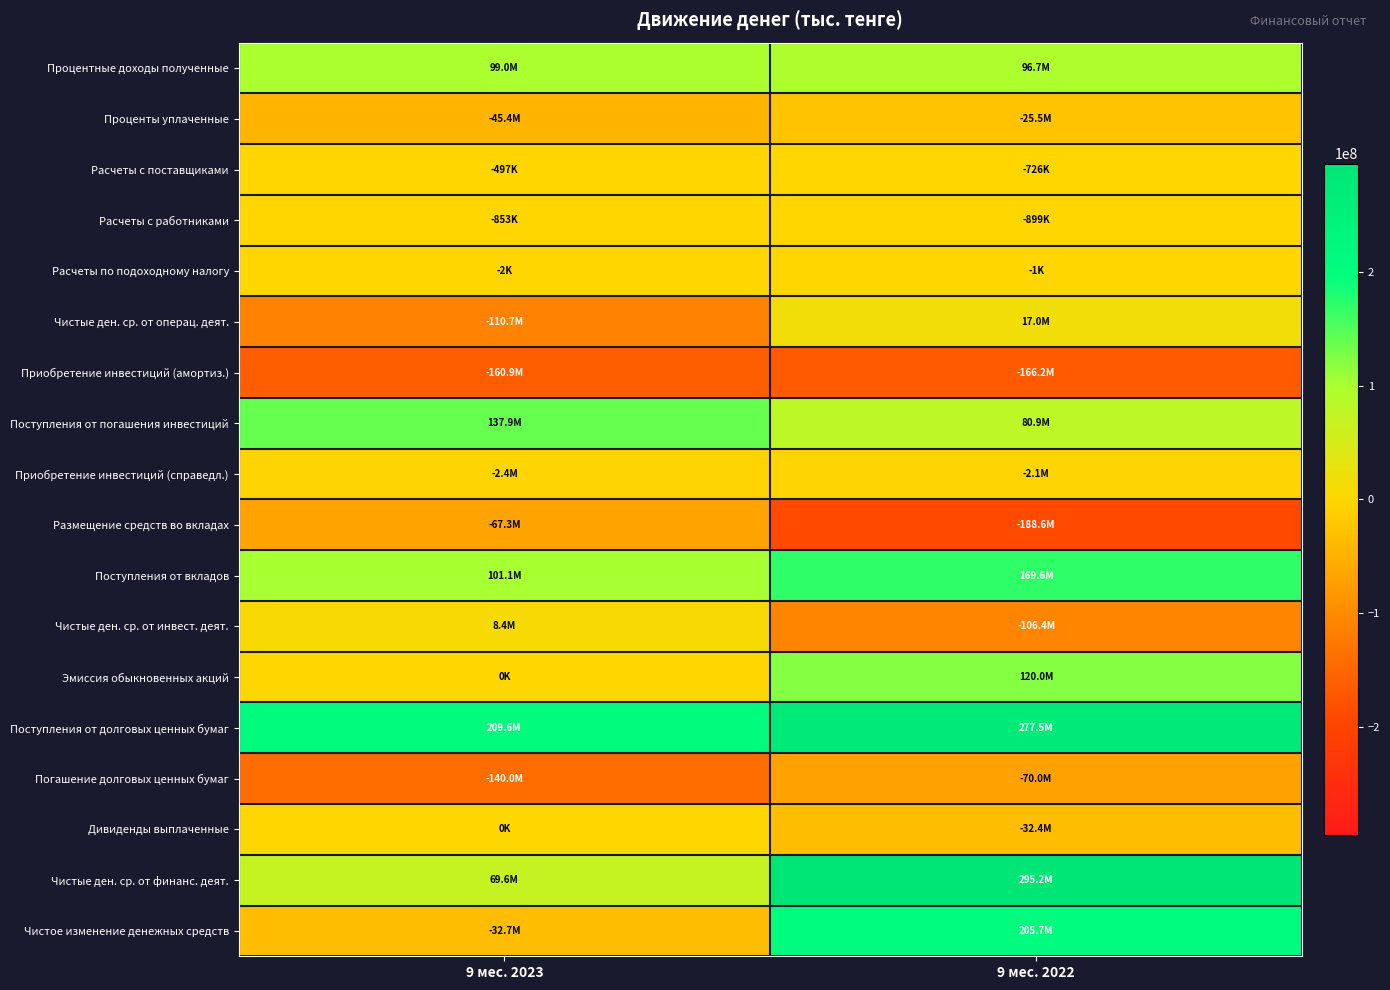

Reading right to left, extract all data points from this chart.

Процентные доходы полученные: 9 мес. 2022=96744528	9 мес. 2023=98973177
Проценты уплаченные: 9 мес. 2022=-25500000	9 мес. 2023=-45358333
Расчеты с поставщиками: 9 мес. 2022=-725641	9 мес. 2023=-496871
Расчеты с работниками: 9 мес. 2022=-899470	9 мес. 2023=-853343
Расчеты по подоходному налогу: 9 мес. 2022=-1226	9 мес. 2023=-1646
Чистые ден. ср. от операц. деят.: 9 мес. 2022=16977154	9 мес. 2023=-110710596
Приобретение инвестиций (амортиз.): 9 мес. 2022=-166228337	9 мес. 2023=-160874092
Поступления от погашения инвестиций: 9 мес. 2022=80926502	9 мес. 2023=137921977
Приобретение инвестиций (справедл.): 9 мес. 2022=-2135707	9 мес. 2023=-2380220
Размещение средств во вкладах: 9 мес. 2022=-188556071	9 мес. 2023=-67332374
Поступления от вкладов: 9 мес. 2022=169617872	9 мес. 2023=101072354
Чистые ден. ср. от инвест. деят.: 9 мес. 2022=-106393556	9 мес. 2023=8379159
Эмиссия обыкновенных акций: 9 мес. 2022=120000000	9 мес. 2023=0
Поступления от долговых ценных бумаг: 9 мес. 2022=277546420	9 мес. 2023=209609567
Погашение долговых ценных бумаг: 9 мес. 2022=-70000000	9 мес. 2023=-140000000
Дивиденды выплаченные: 9 мес. 2022=-32392241	9 мес. 2023=0
Чистые ден. ср. от финанс. деят.: 9 мес. 2022=295154179	9 мес. 2023=69609567
Чистое изменение денежных средств: 9 мес. 2022=205737777	9 мес. 2023=-32721870